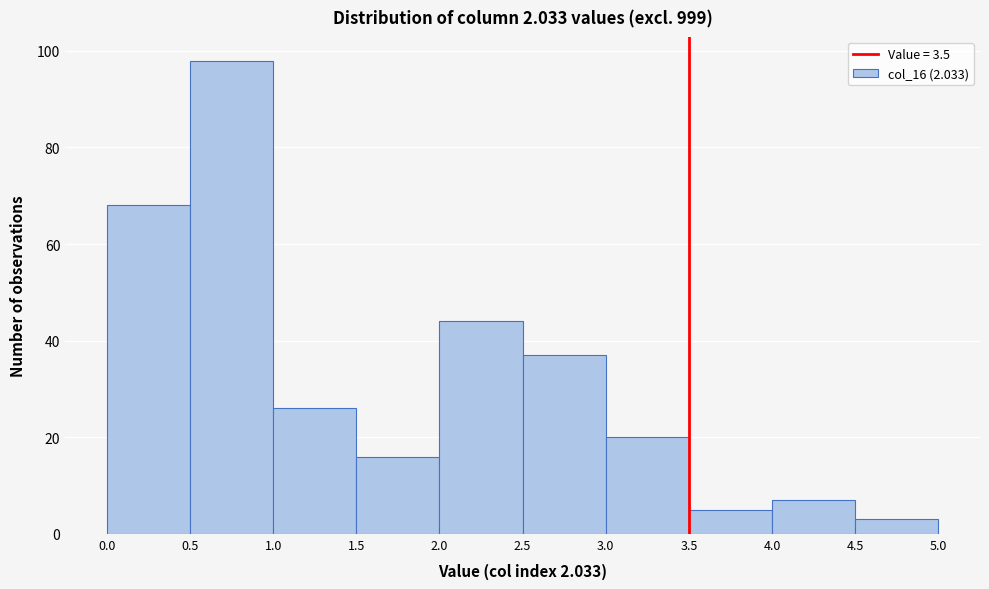

Reading left to right, list every bar in this chart as the range it spans on the x-axis followed by its height. The values are not printed on the chart, so give them approximately, as read against the axis.

0.0 to 0.5: 68
0.5 to 1.0: 98
1.0 to 1.5: 26
1.5 to 2.0: 16
2.0 to 2.5: 44
2.5 to 3.0: 38
3.0 to 3.5: 20
3.5 to 4.0: 6
4.0 to 4.5: 8
4.5 to 5.0: 4